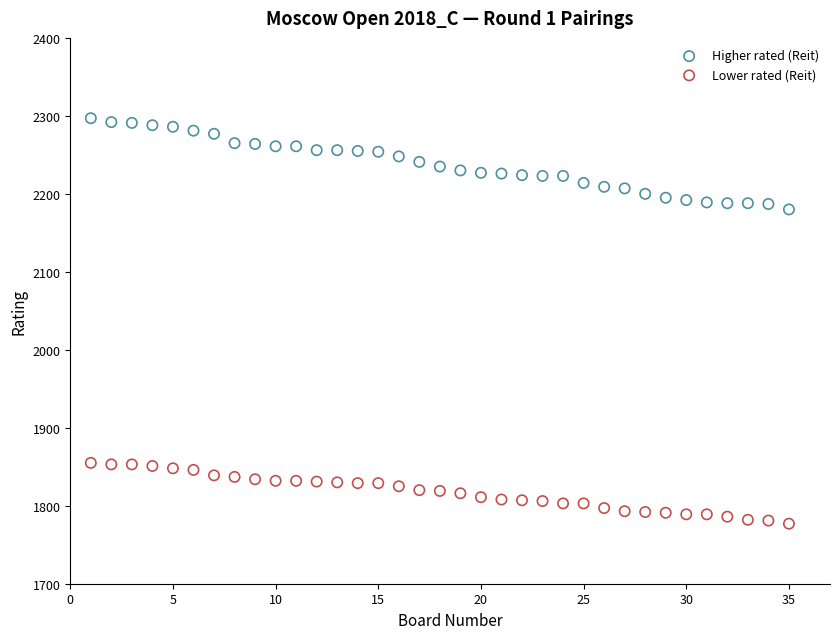

What are all the series names shown in the legend?

Higher rated (Reit), Lower rated (Reit)